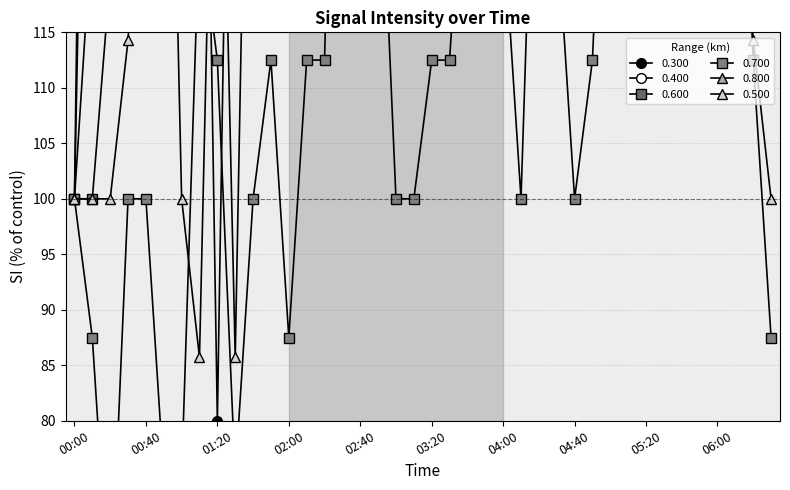

Between which two adjacent categories do 0.400 and 0.600 first intersect?

01:40 and 01:50